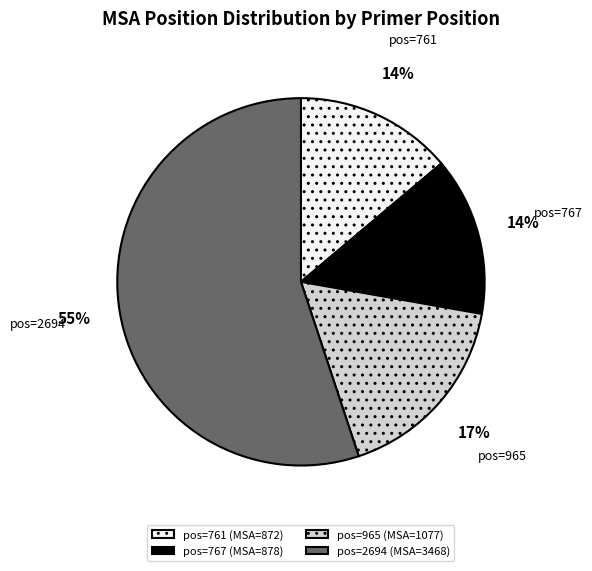

Between 767 and 2694, which is larger?

2694